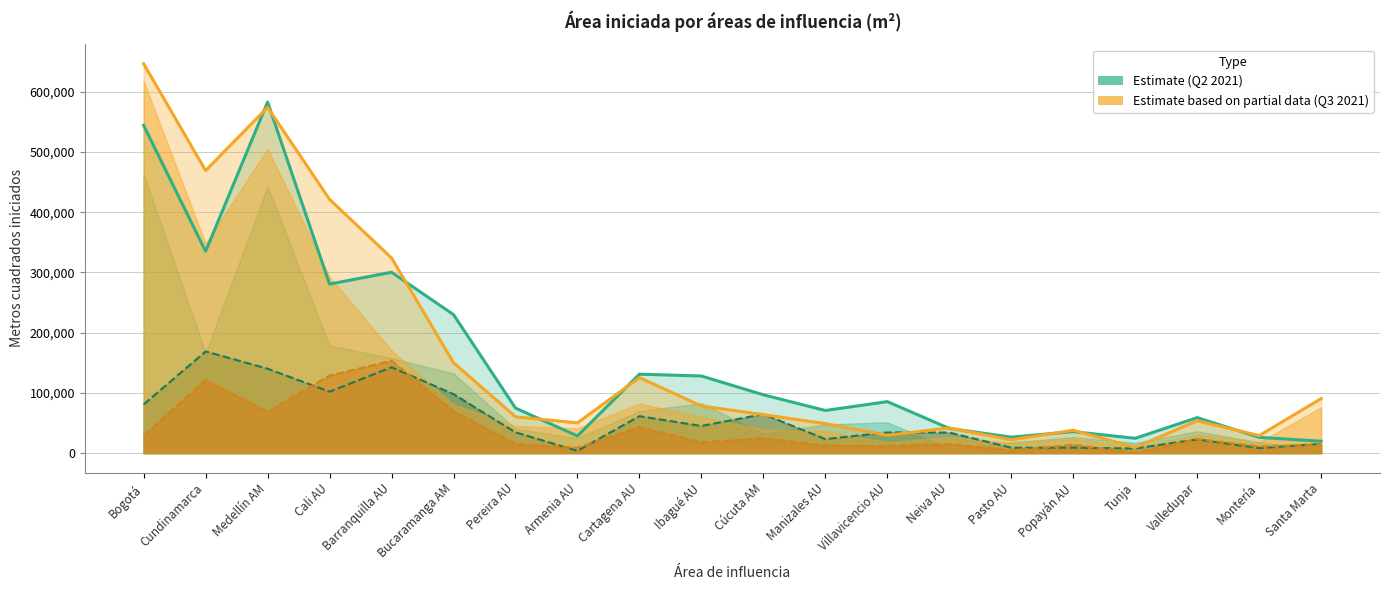

What value does the Total Q3 line series have at Pereira AU?

60304